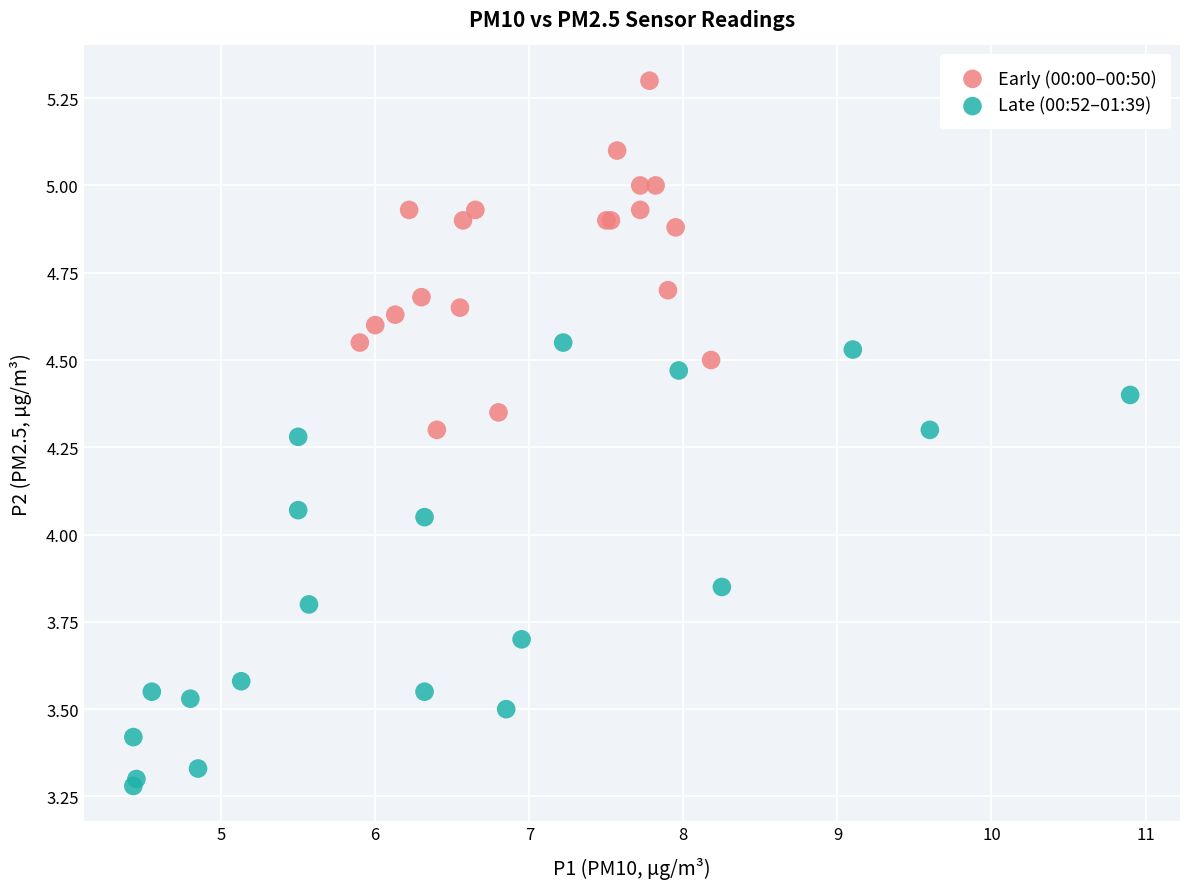

Which series contains the highest Y value?

Early (00:00–00:50)